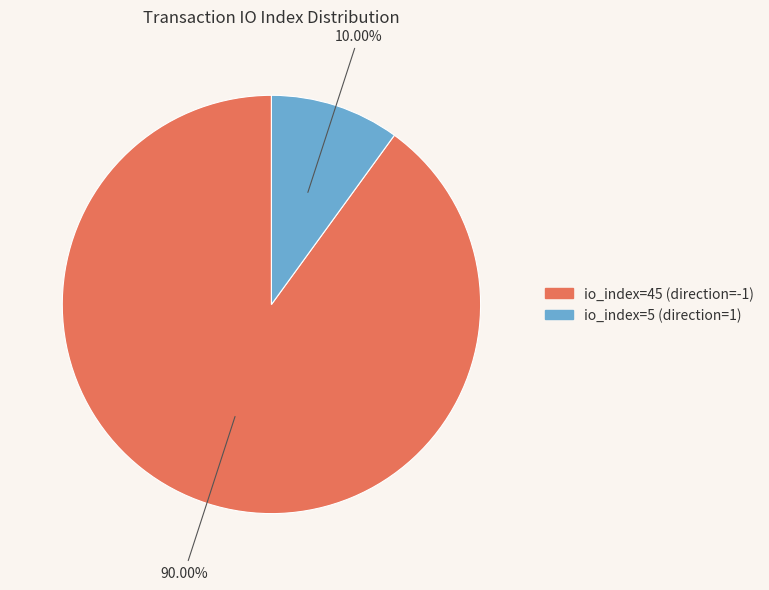

Which category has the smallest portion of the pie?

io_index=5 (direction=1)